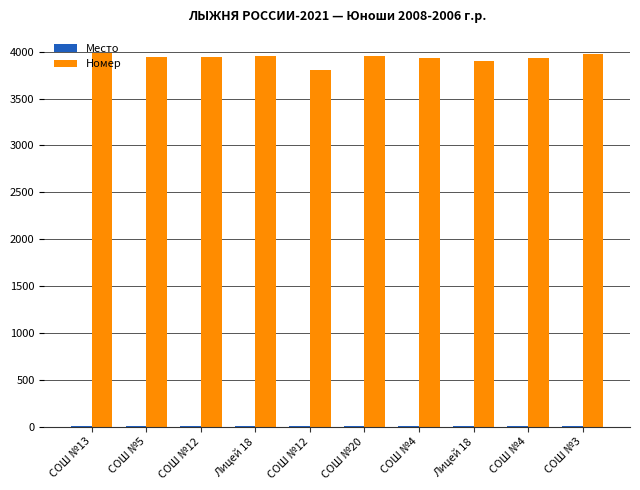

Count the number of categories in the chart.

10